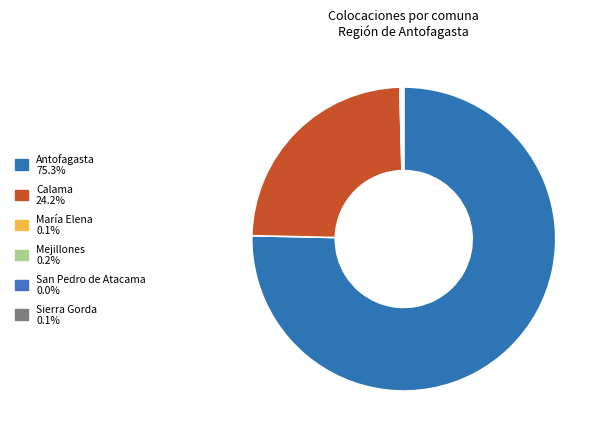

Does Mejillones represent more than half of the total?

No